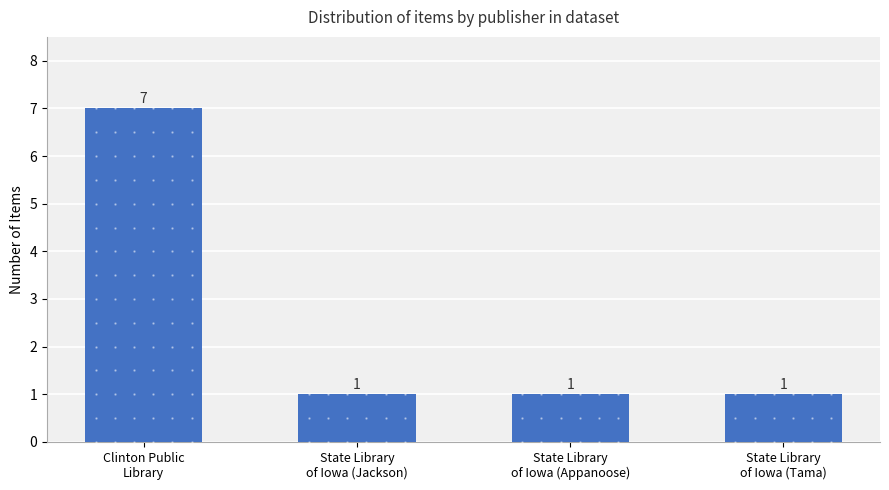

What is the difference between the maximum and minimum values?

6